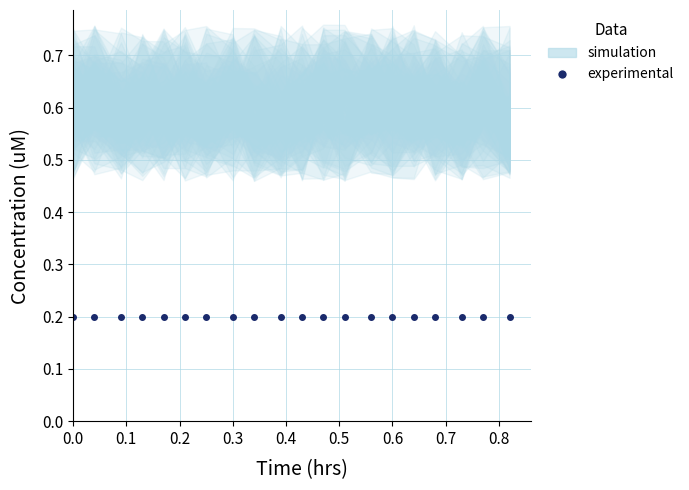

True or false: P2 and P1 cross at least once.

False